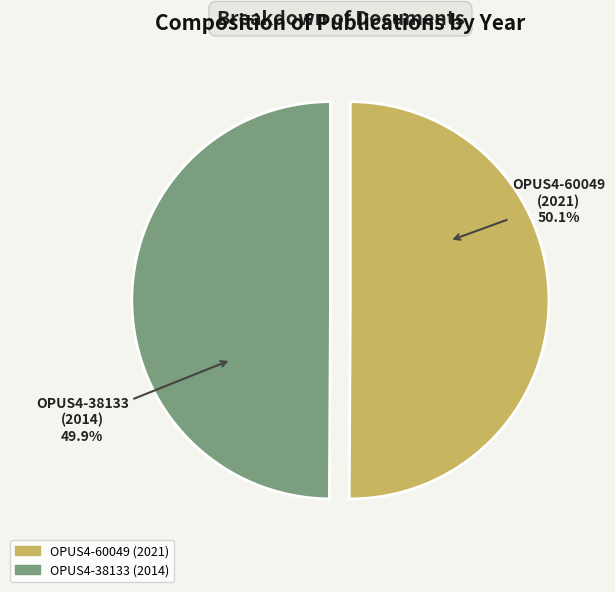

Is there a majority slice in this chart?

Yes